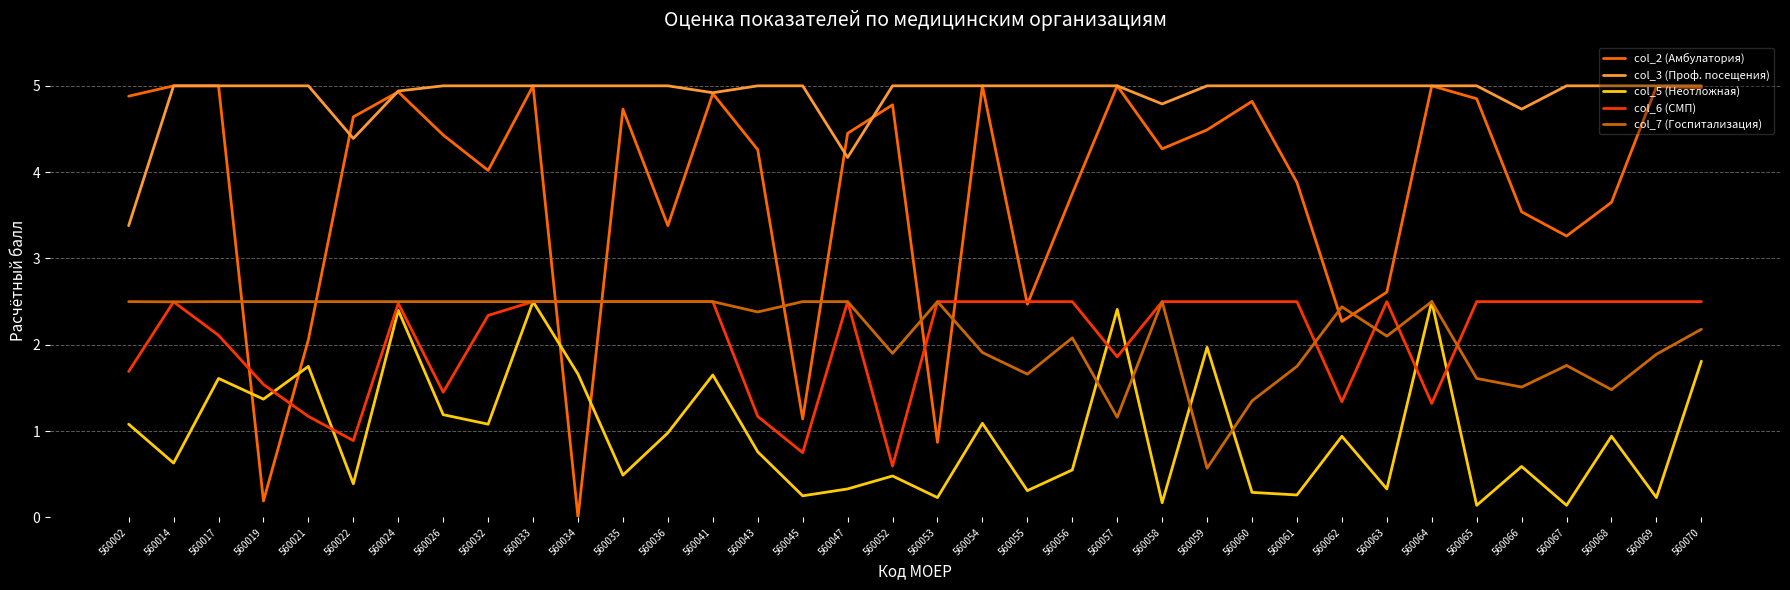

What is the average value of the col_7 (Госпитализация) series?

2.1